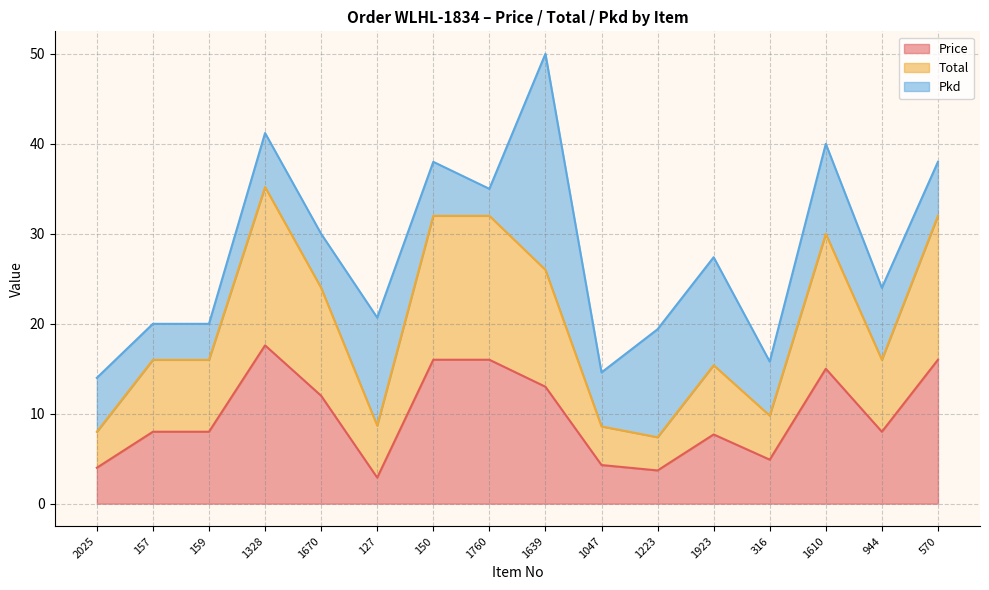

True or false: Total and Price intersect in this chart.

False